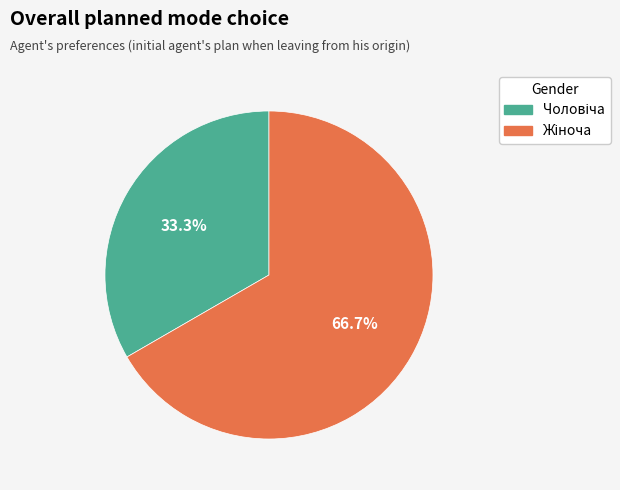

How many segments does this pie chart have?

2